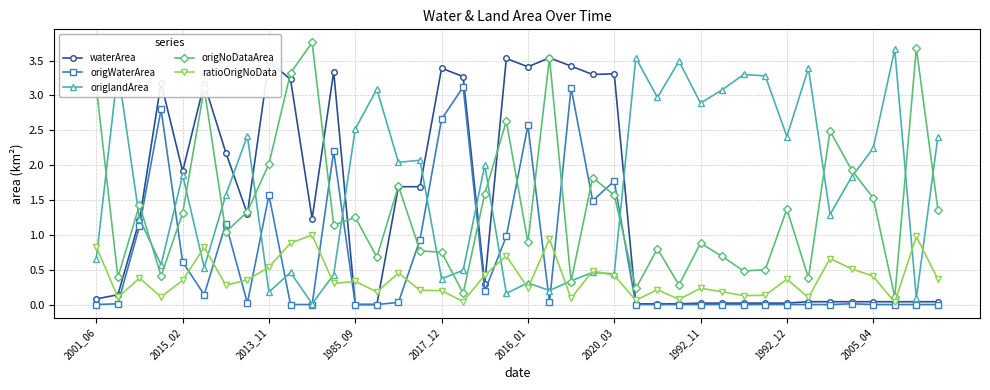

What is the value of the origlandArea point at the 39th from the left?

0.1